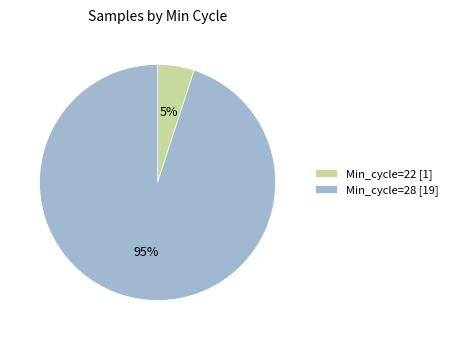

What percentage is the Min_cycle=22 [1] slice, to the nearest percent?

5%